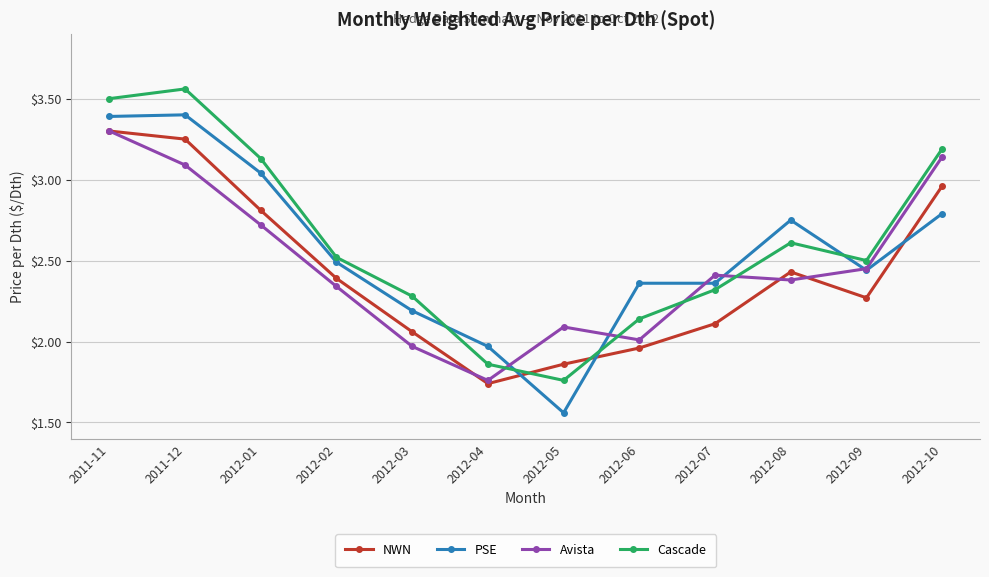

At which category is the sum across all series the highest?

2011-11